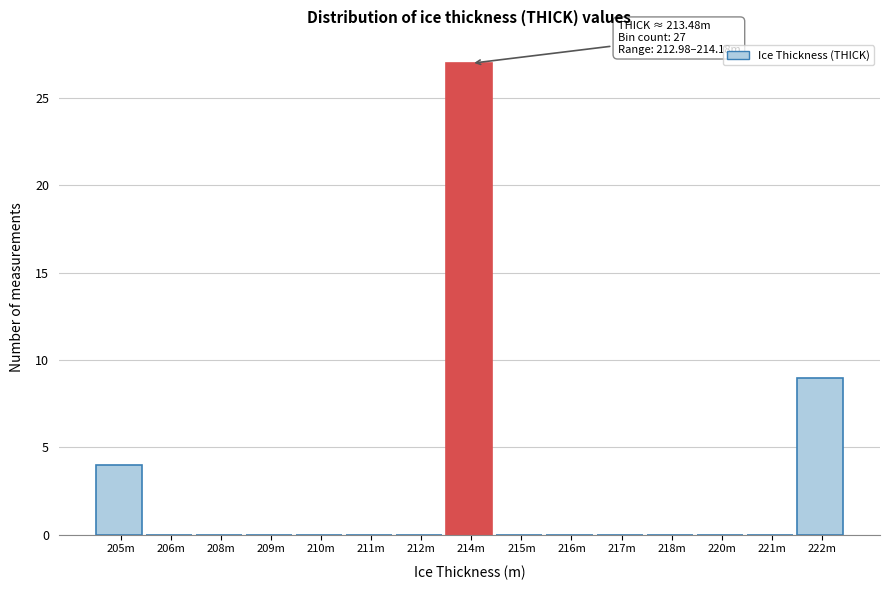

Reading left to right, what are all the values shown in this chart?

205m=4	206m=0	208m=0	209m=0	210m=0	211m=0	212m=0	214m=27	215m=0	216m=0	217m=0	218m=0	220m=0	221m=0	222m=9